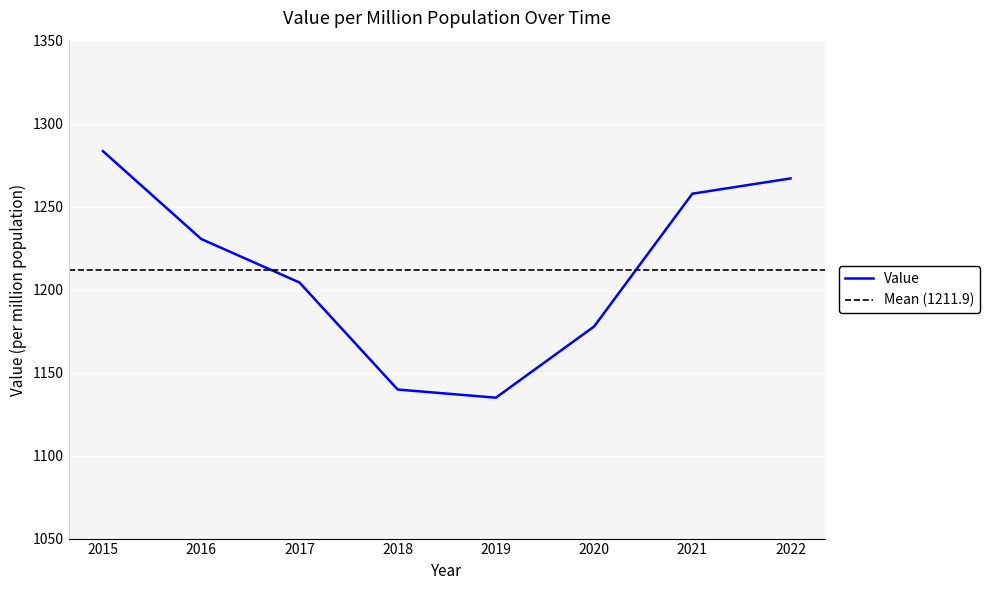

What is the difference between the values at 2022 and 2020?

89.2